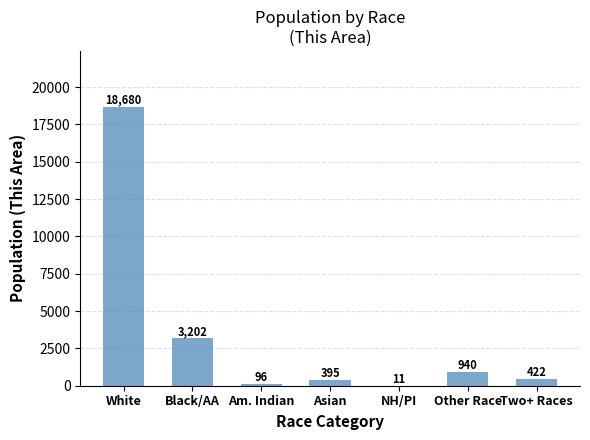

What is the maximum value shown in the chart?

18680